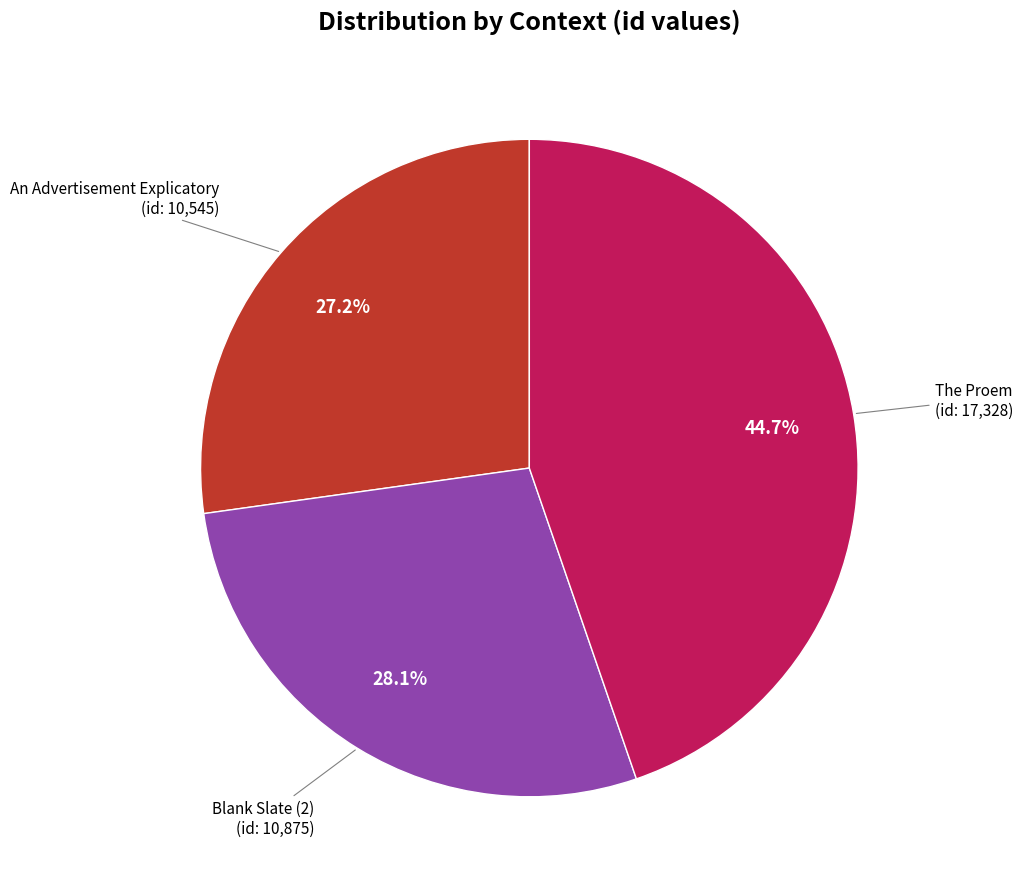

Is there any slice that represents more than half of the pie?

No